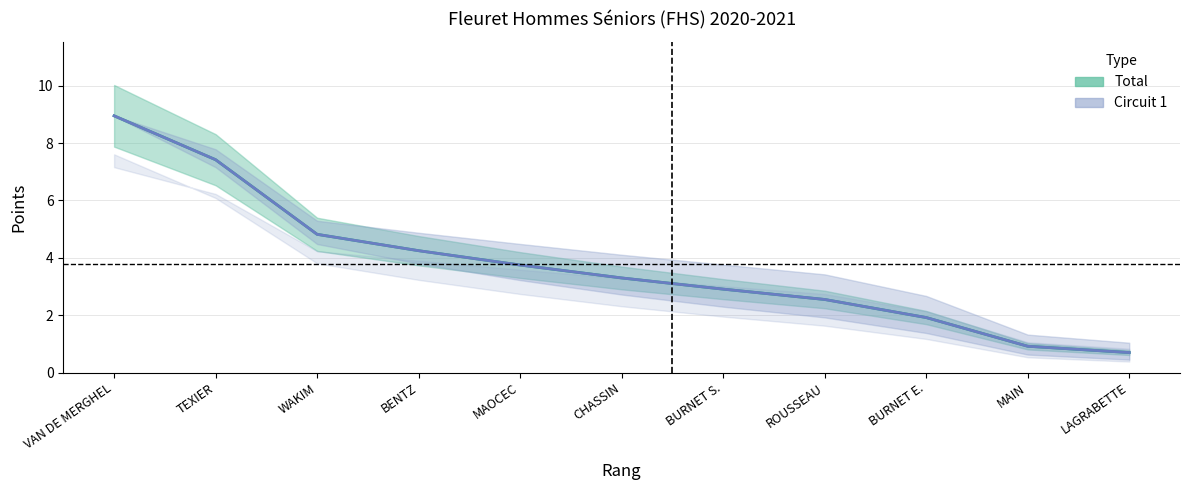

Which label corresponds to the smallest value in the chart?

LAGRABETTE